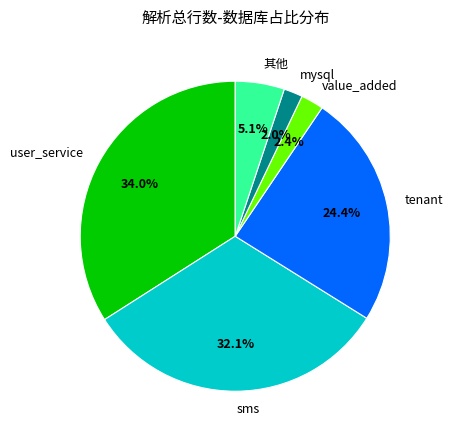

What is the largest slice in the pie chart?

user_service